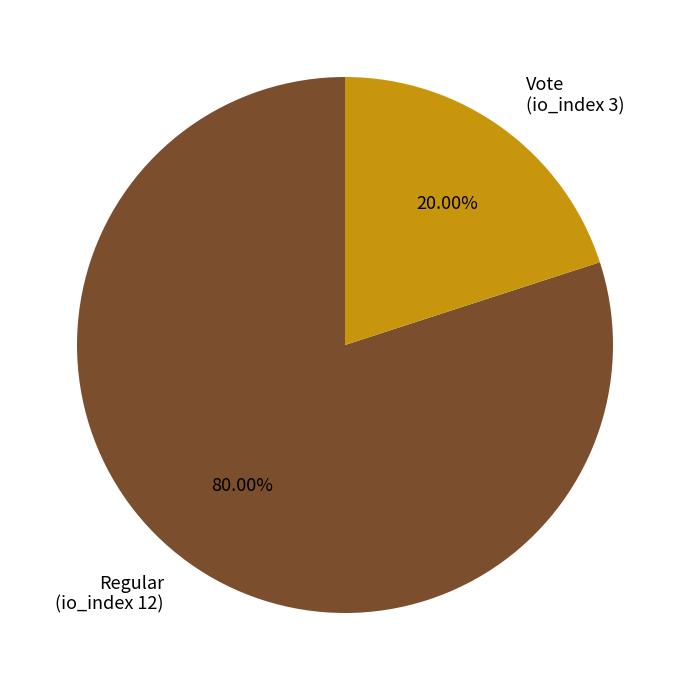

Does any single category account for the majority?

Yes